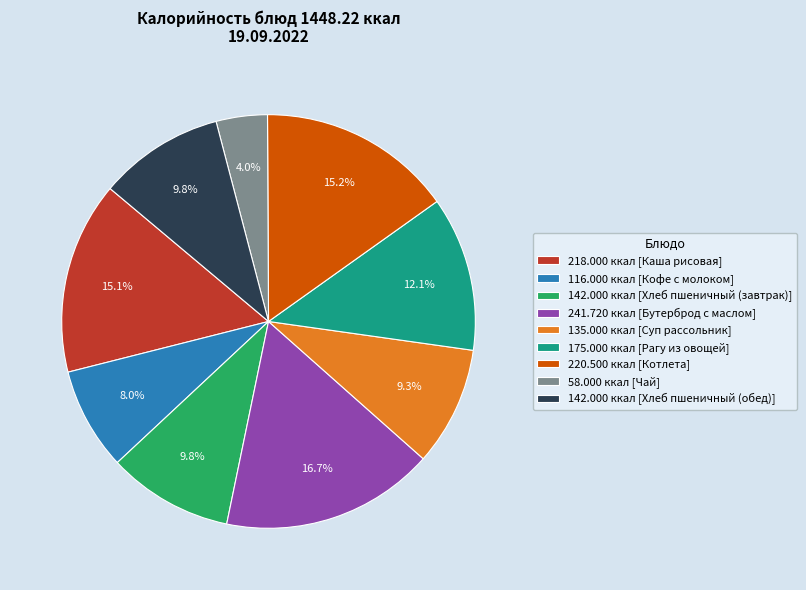

What percentage is NOT represented by 220.500 ккал [Котлета]?

84.8%